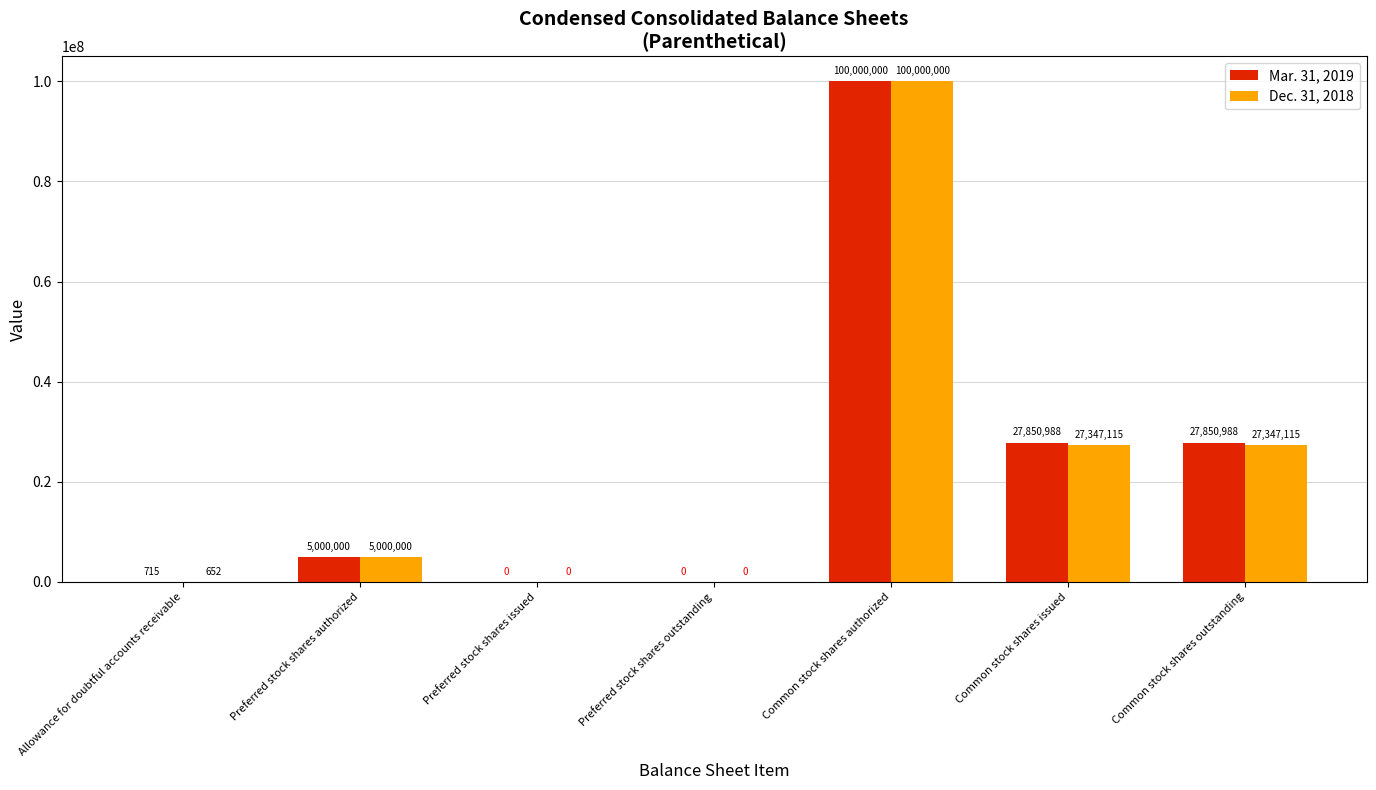

What is the maximum value shown in the chart?

100000000